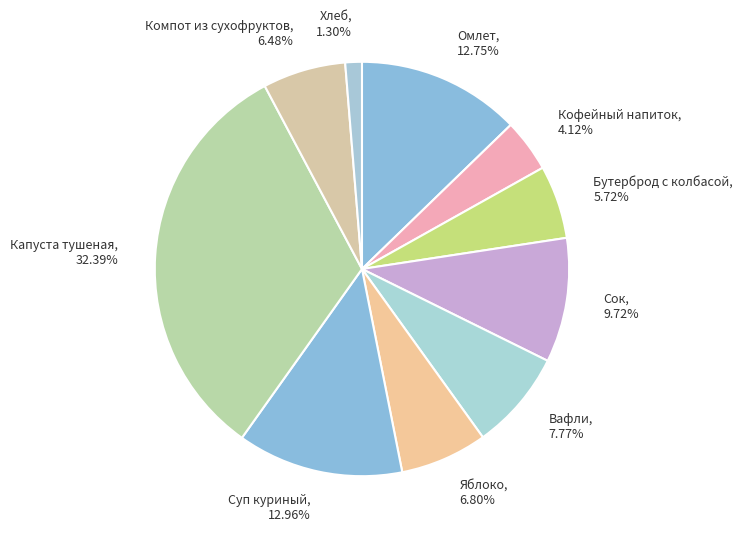

To the nearest percent, what is the combined percentage of Хлеб and Яблоко?

8%